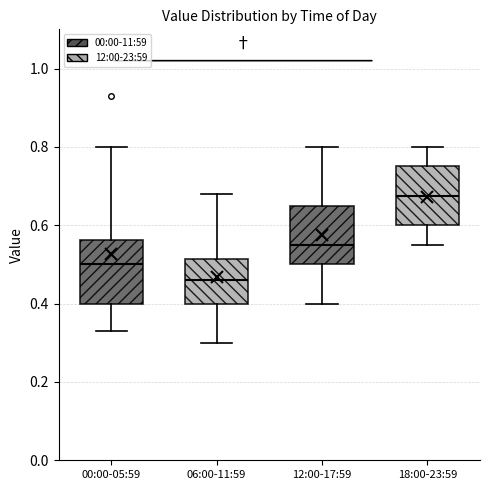

Reading left to right, read every box against the y-axis: the position of its median line, the range the box covers, and the ends of its whiskers. The values are not printed on the chart, so give them approximately, as read against the axis.

00:00-05:59: median 0.50, box 0.40 to 0.56, whiskers 0.34 to 0.80
06:00-11:59: median 0.46, box 0.40 to 0.52, whiskers 0.30 to 0.68
12:00-17:59: median 0.56, box 0.50 to 0.66, whiskers 0.40 to 0.80
18:00-23:59: median 0.68, box 0.60 to 0.76, whiskers 0.56 to 0.80